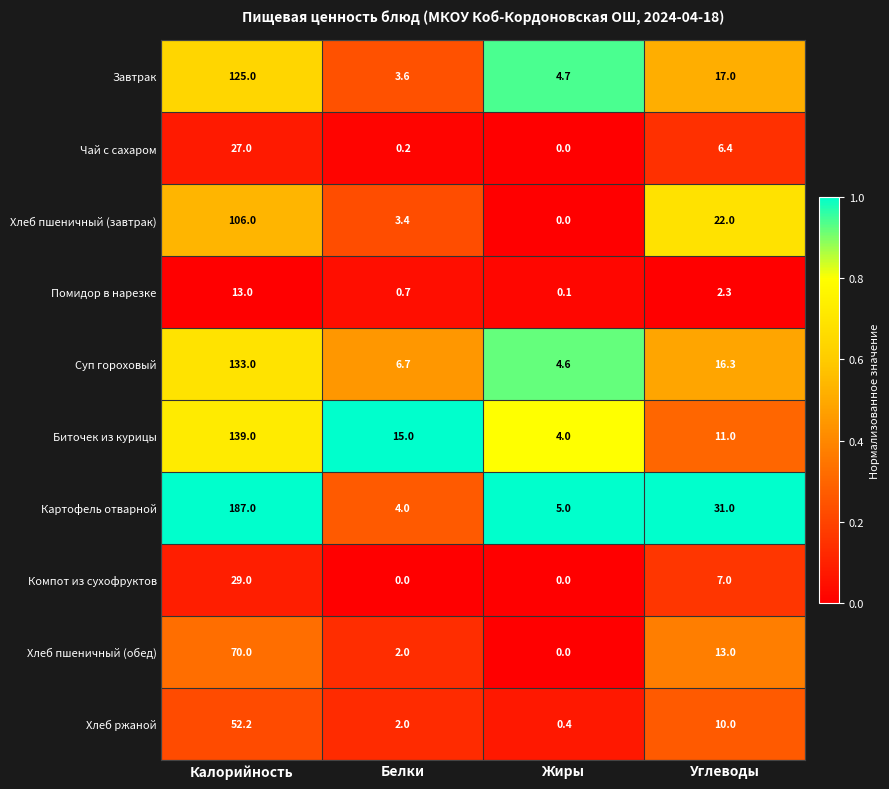

Which series has the largest range (max minus min)?

Картофель отварной